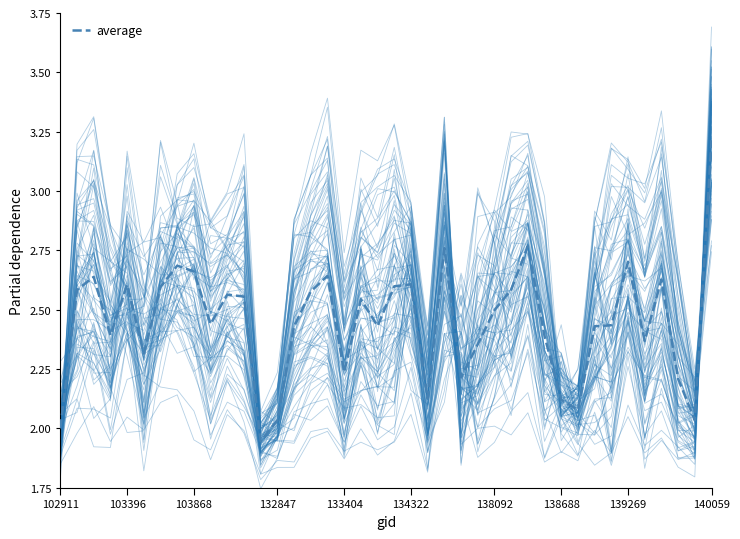

At which label does average reach its peak?

140059